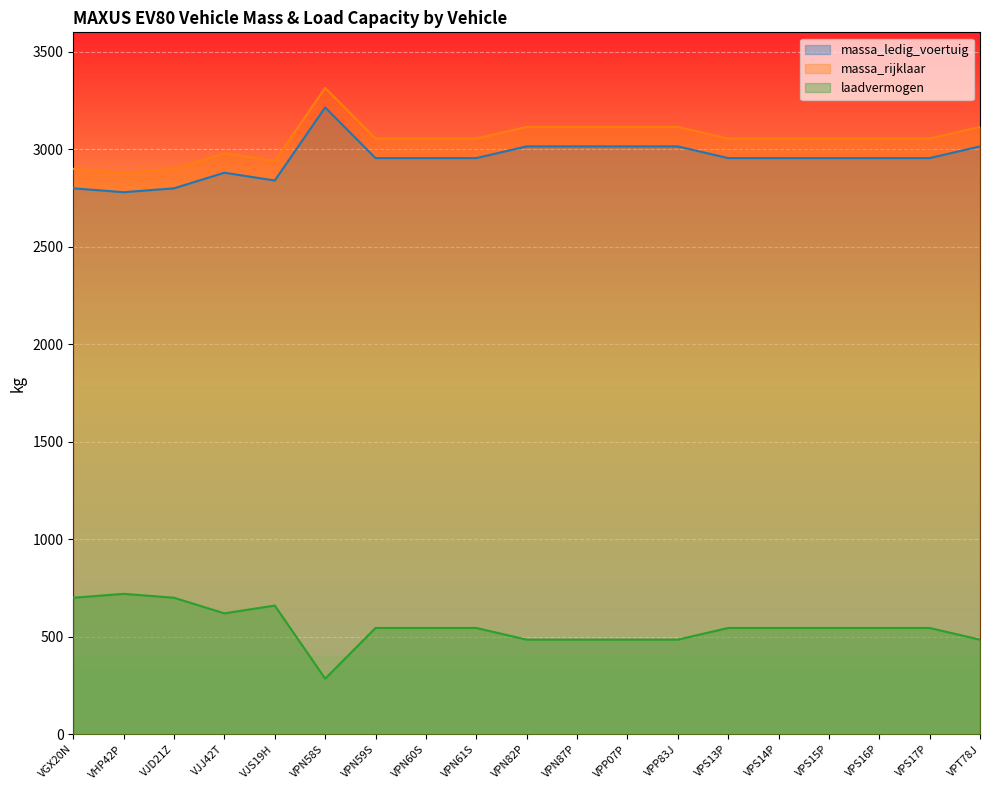

Does the chart display data point markers on the line(s)?

No